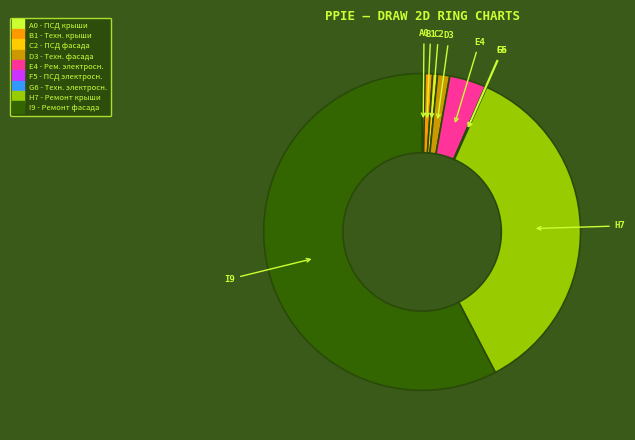

Is there a majority slice in this chart?

Yes